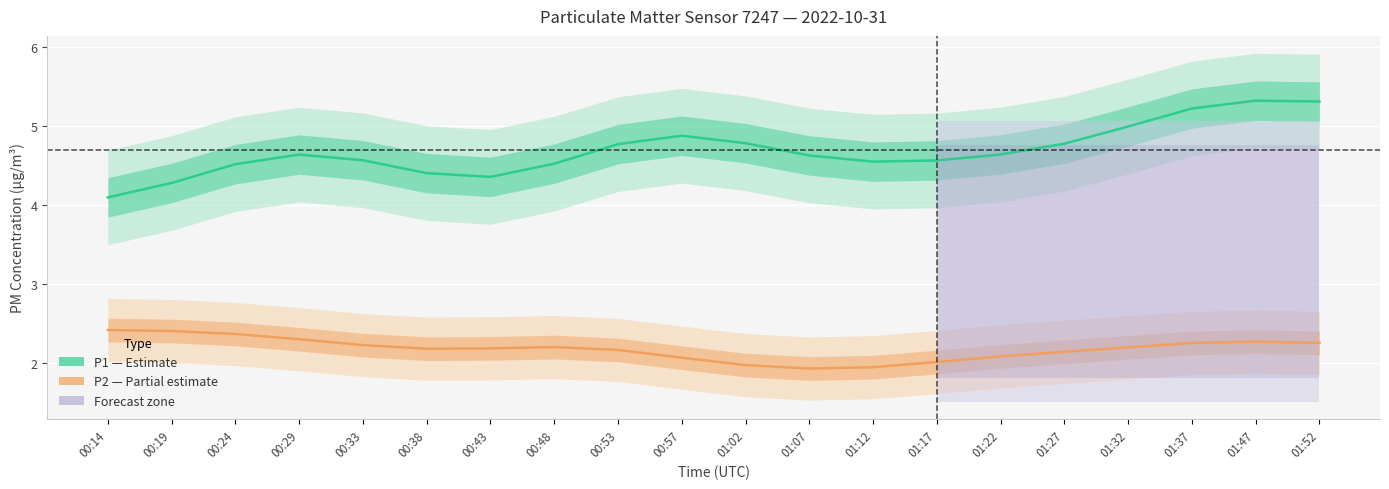

What value does the P2 (PM2.5) series have at 01:17?

2.0